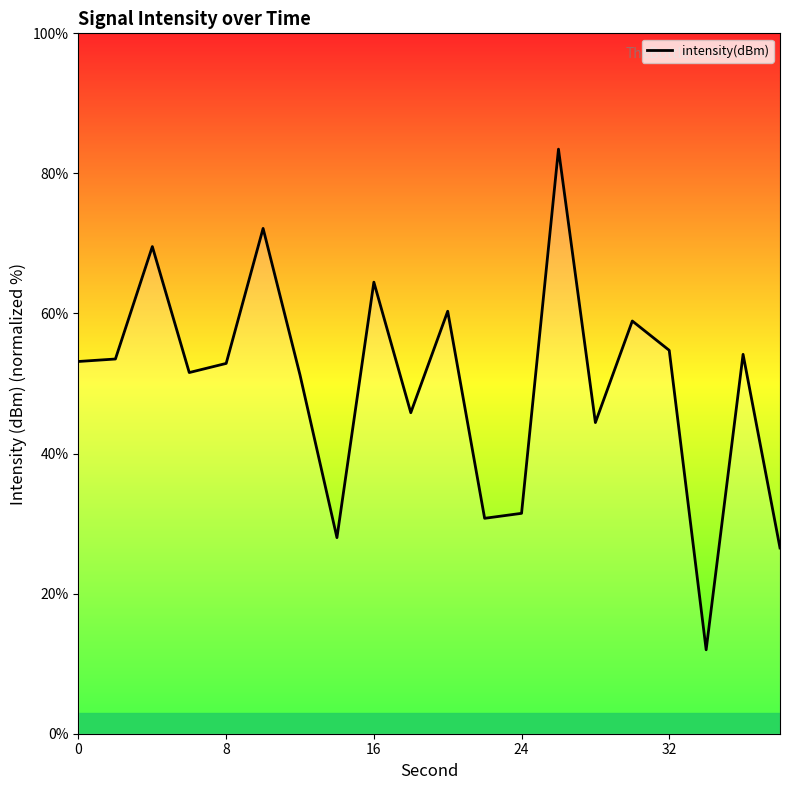

What is the greatest value displayed?

83.5